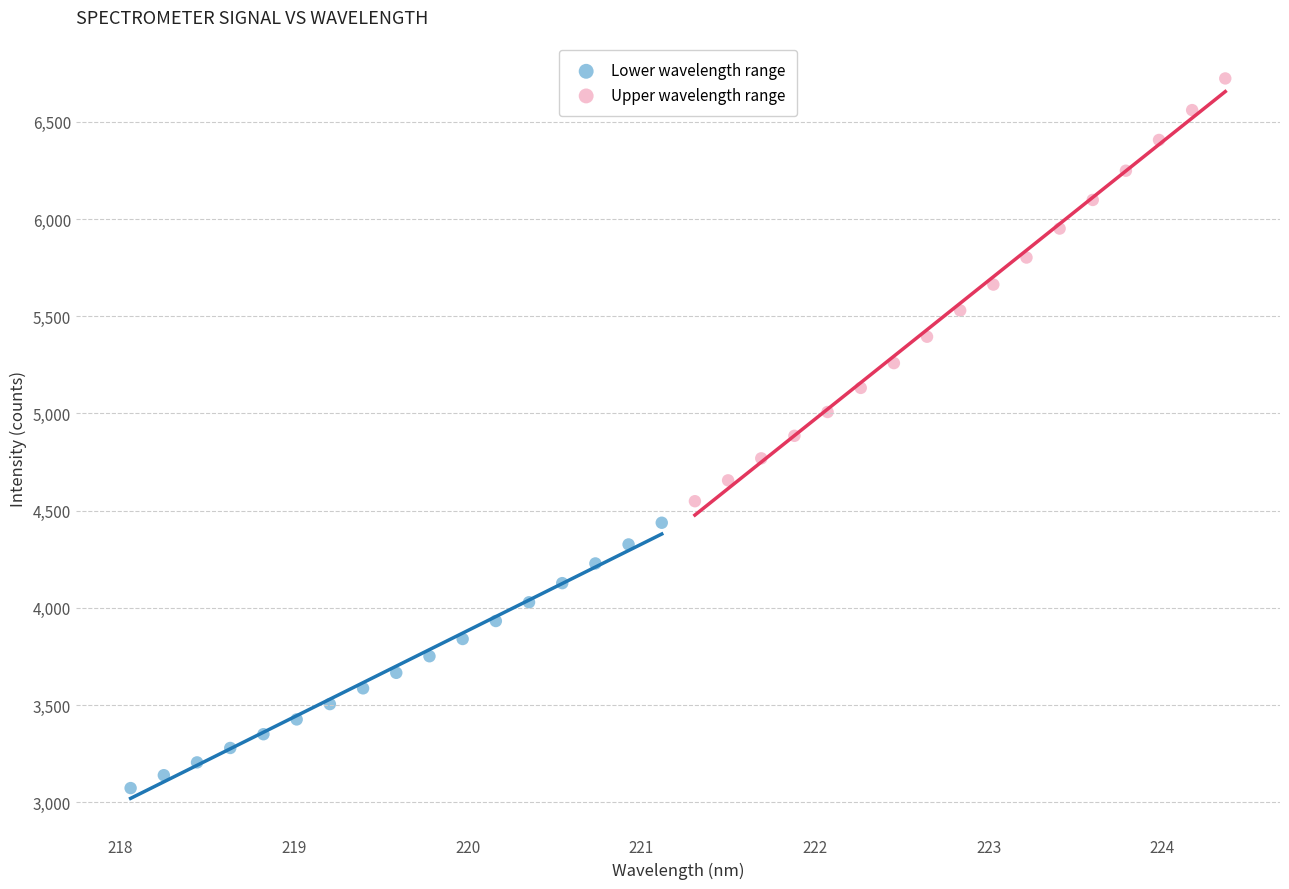

Which series has the widest spread of Y values?

Upper wavelength range